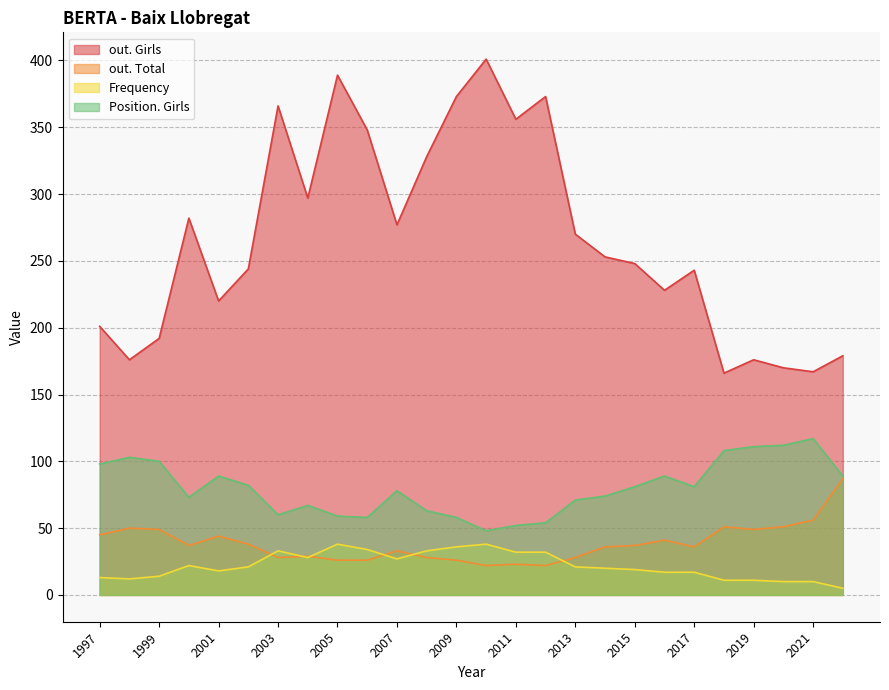

Which series has the widest spread of values?

out. Girls